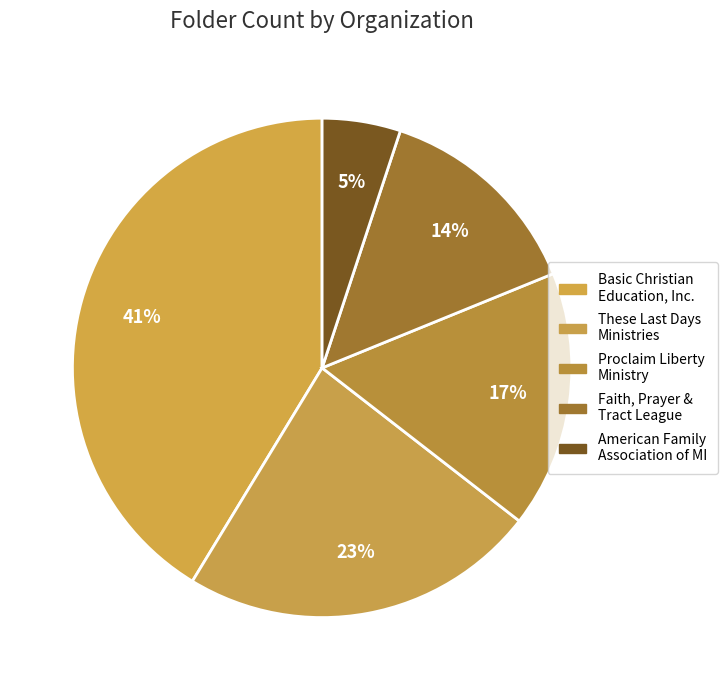

What is the smallest slice in the pie chart?

American Family Association of MI